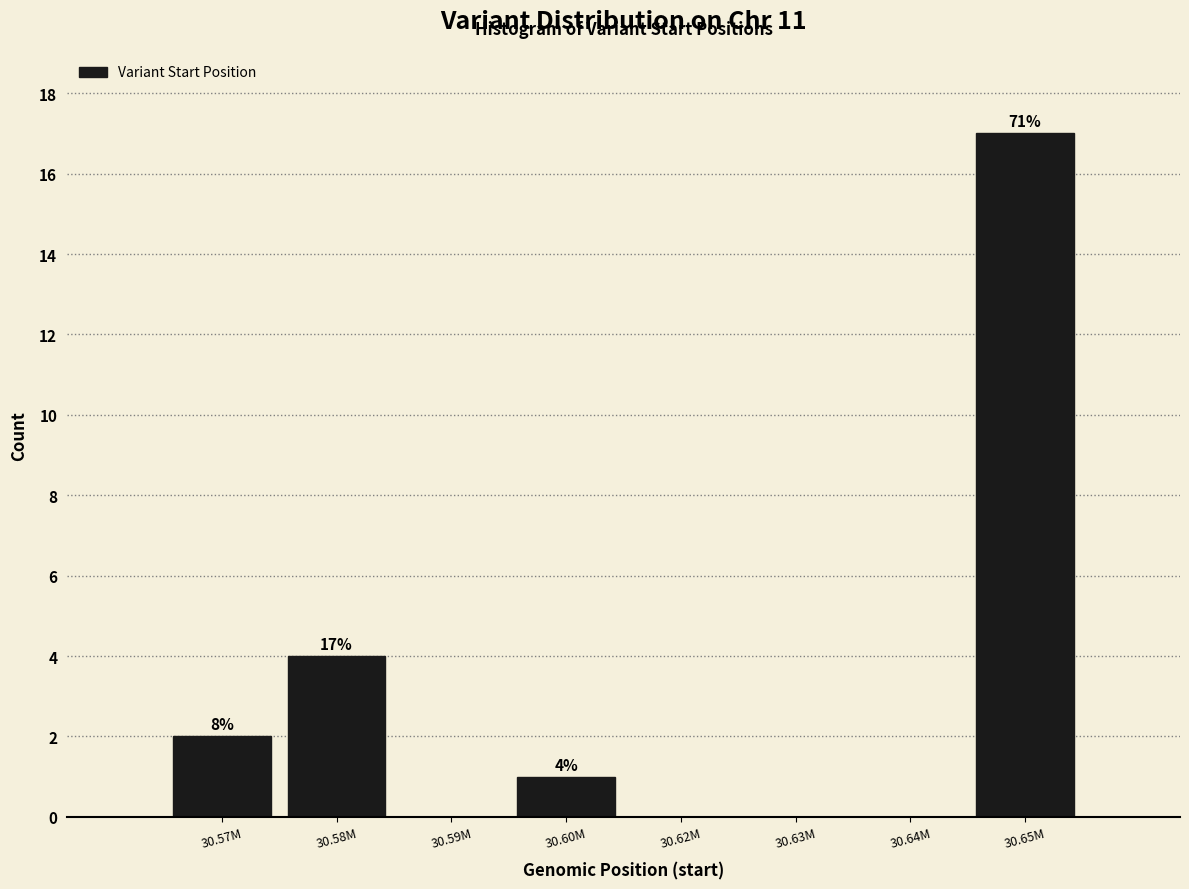

Reading right to left, list all the values displayed in this chart.

30.65M=17	30.64M=0	30.63M=0	30.62M=0	30.60M=1	30.59M=0	30.58M=4	30.57M=2